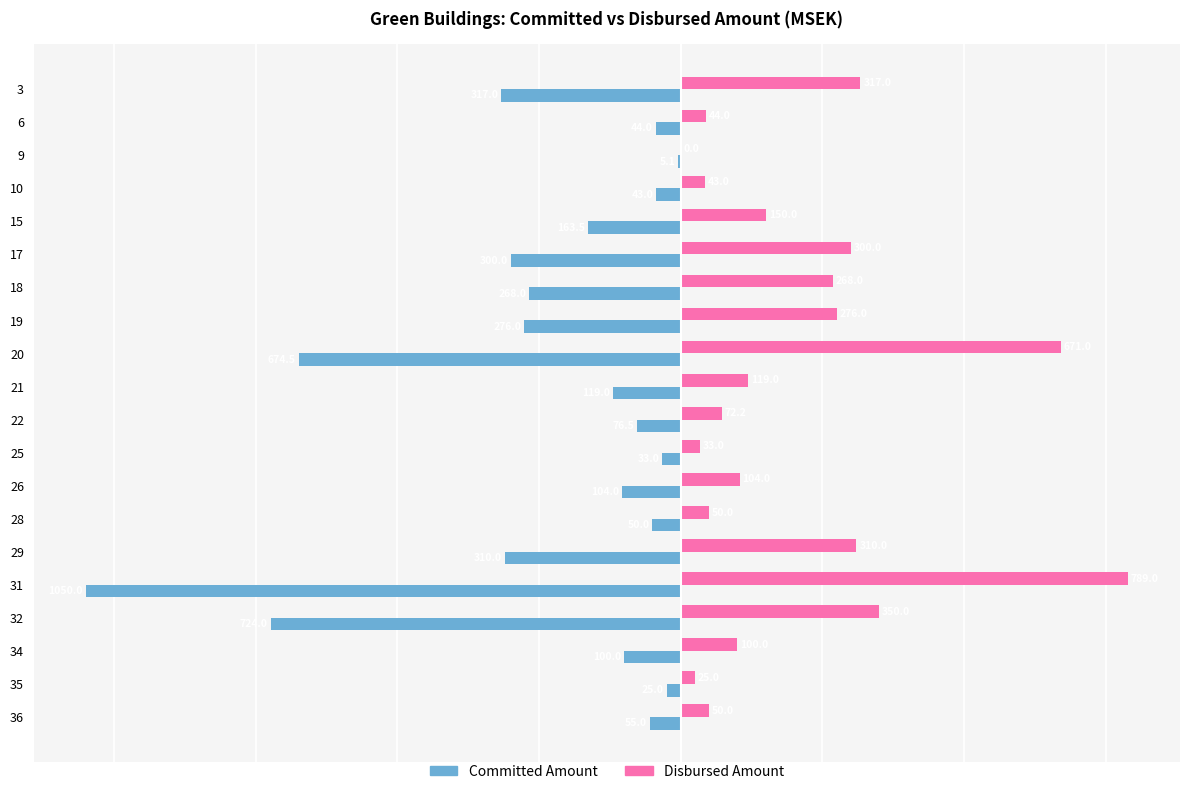

At which label does Committed Amount reach its peak?

9